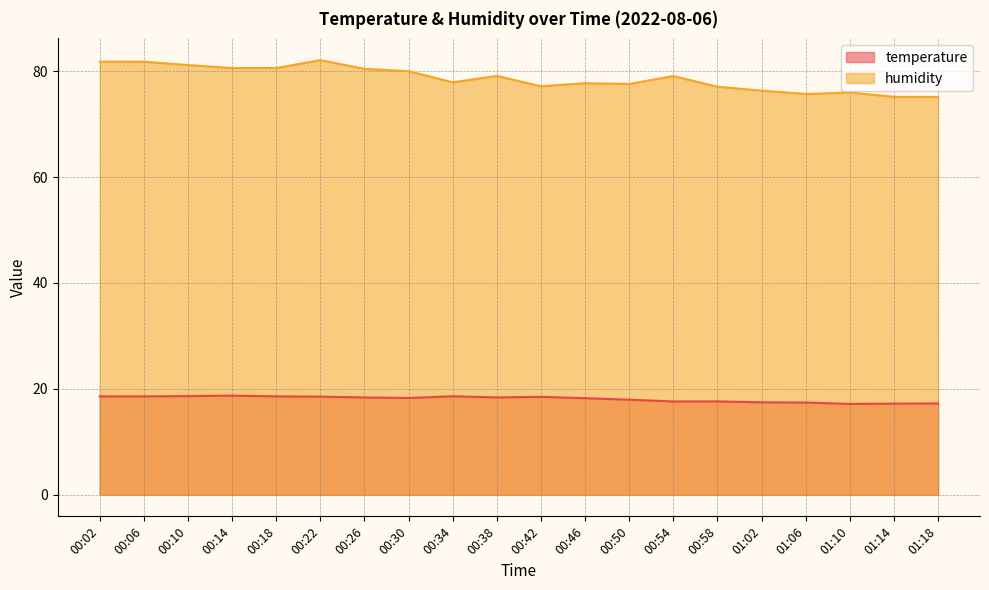

Where is humidity nearest to the value 78?

00:34